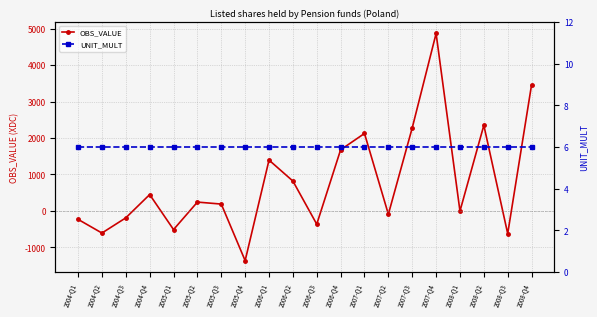

What is the sum of all OBS_VALUE values?

15835.5